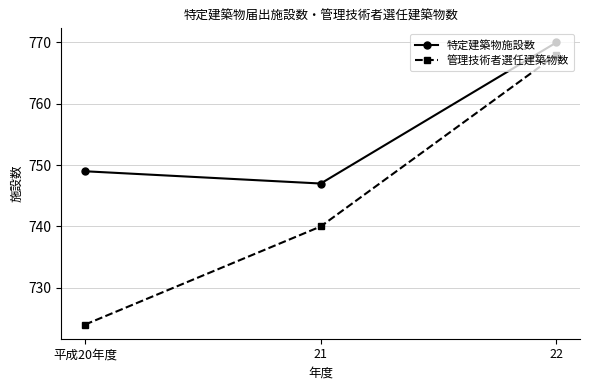

What is the value of the 特定建築物施設数 point at the 3rd from the left?

770